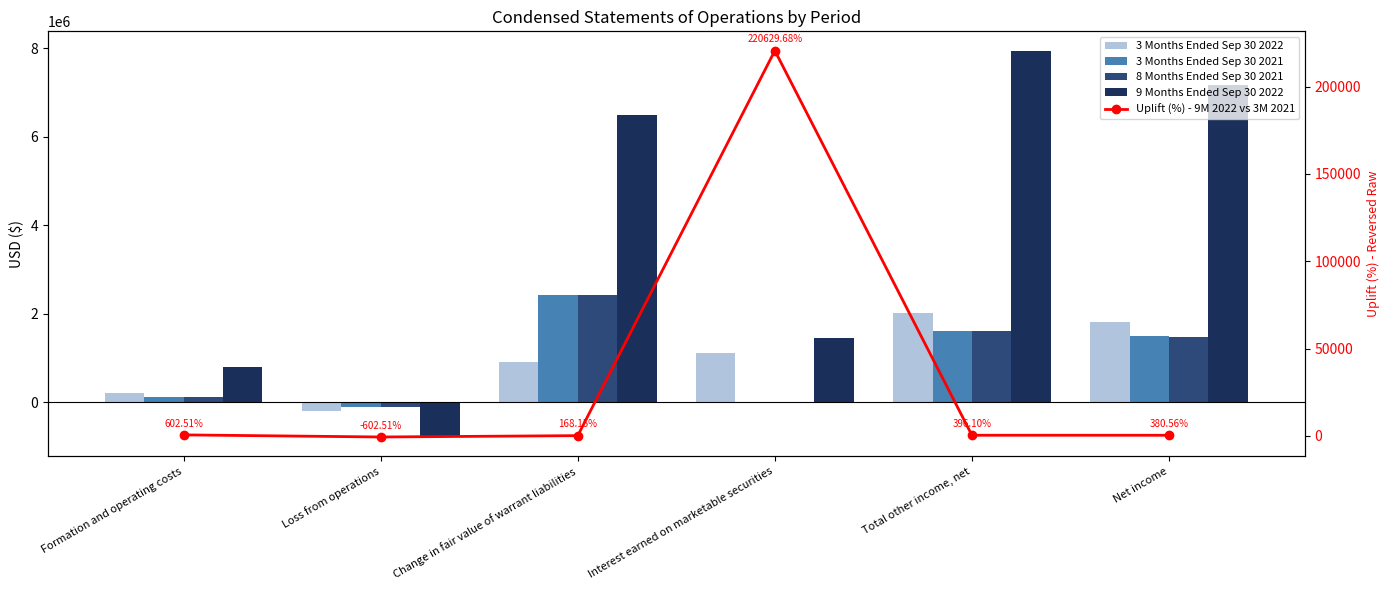

What are all the series names shown in the legend?

3 Months Ended Sep 30 2022, 3 Months Ended Sep 30 2021, 8 Months Ended Sep 30 2021, 9 Months Ended Sep 30 2022, Uplift (%) - 9M 2022 vs 3M 2021